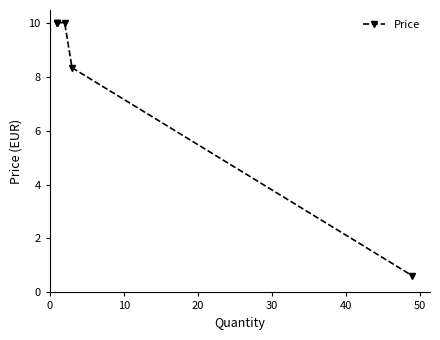

Between 10 and 30, which is larger?

10